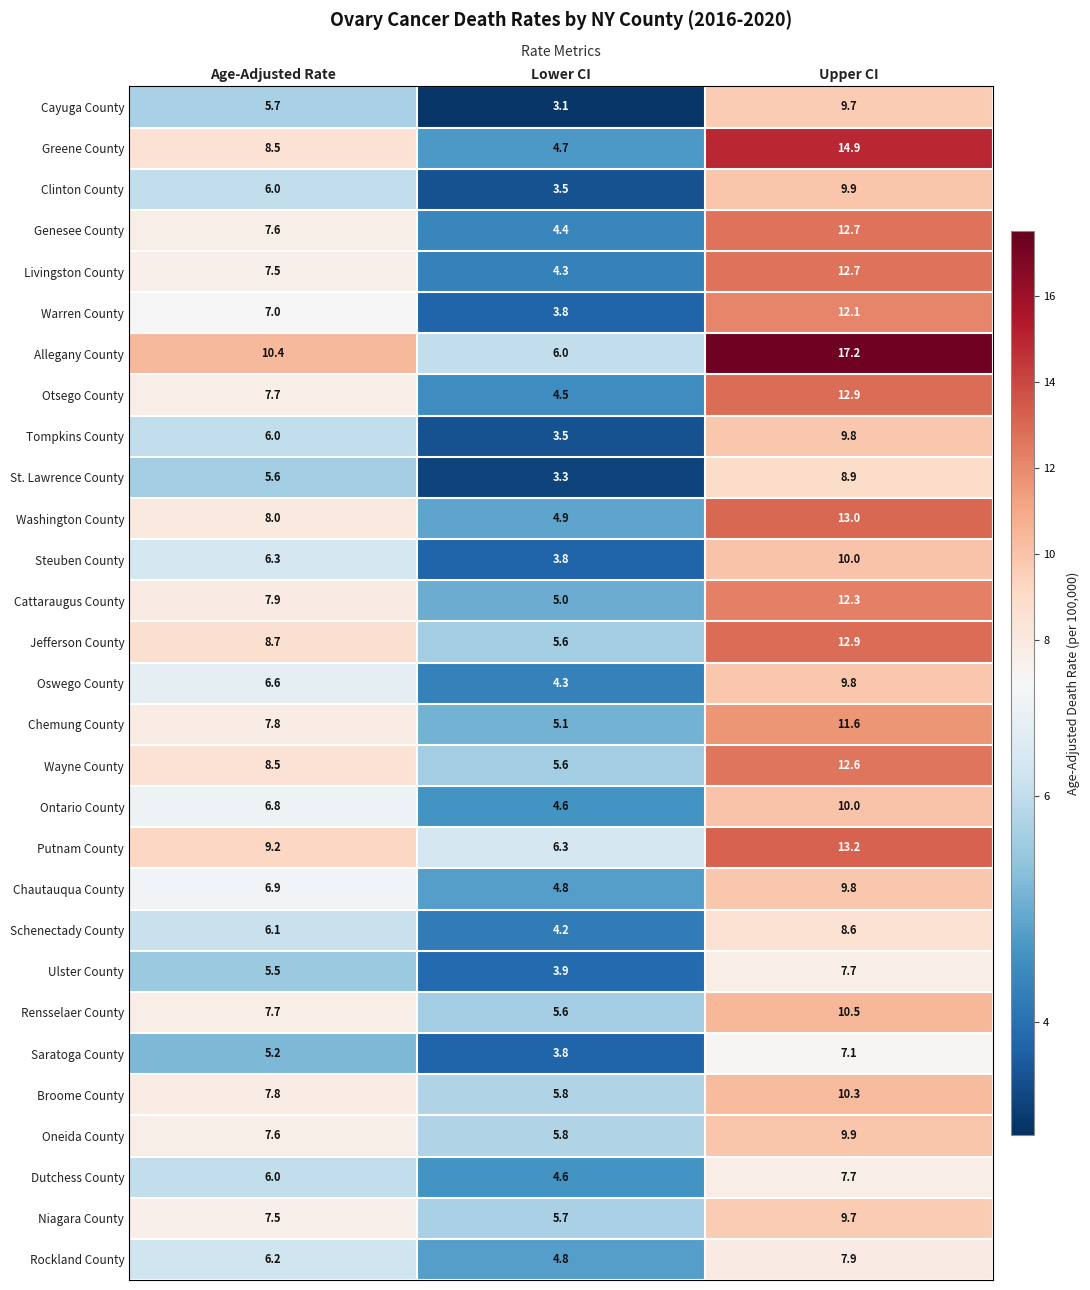

At which label does St. Lawrence County reach its minimum?

Lower CI